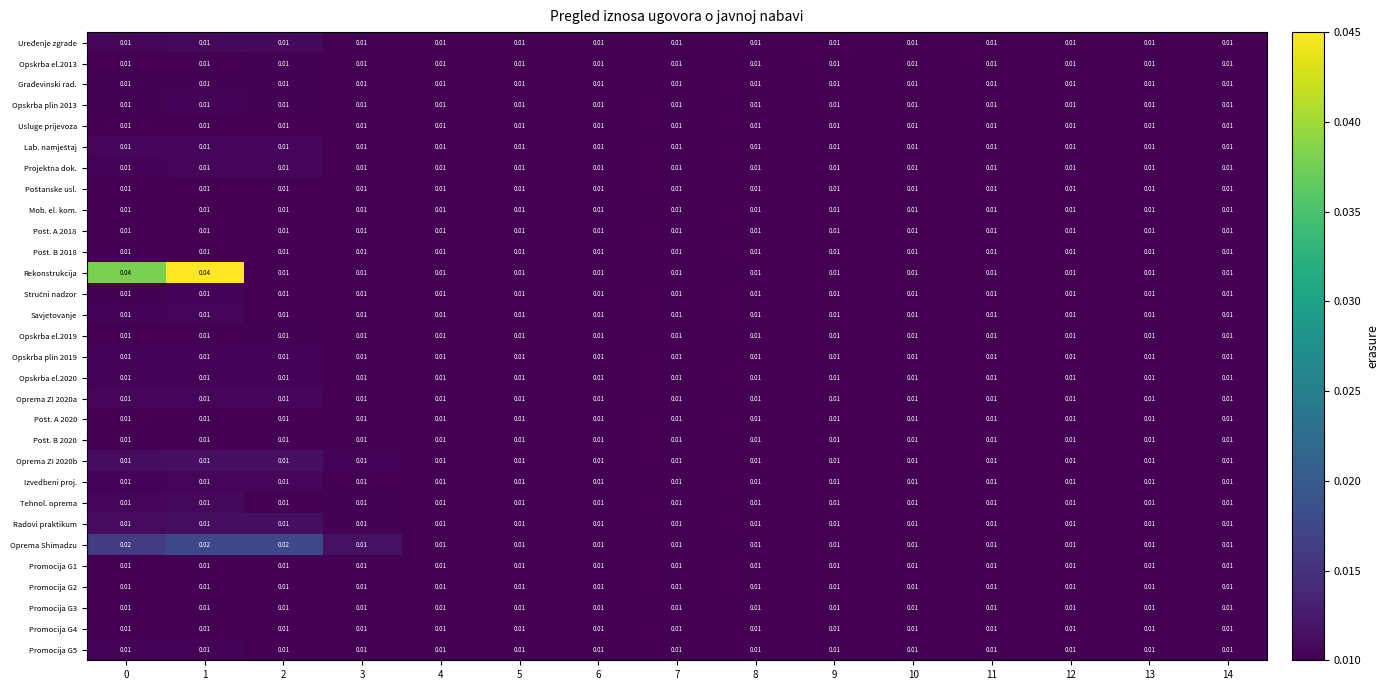

Which series has the largest total across all categories?

Rekonstrukcija